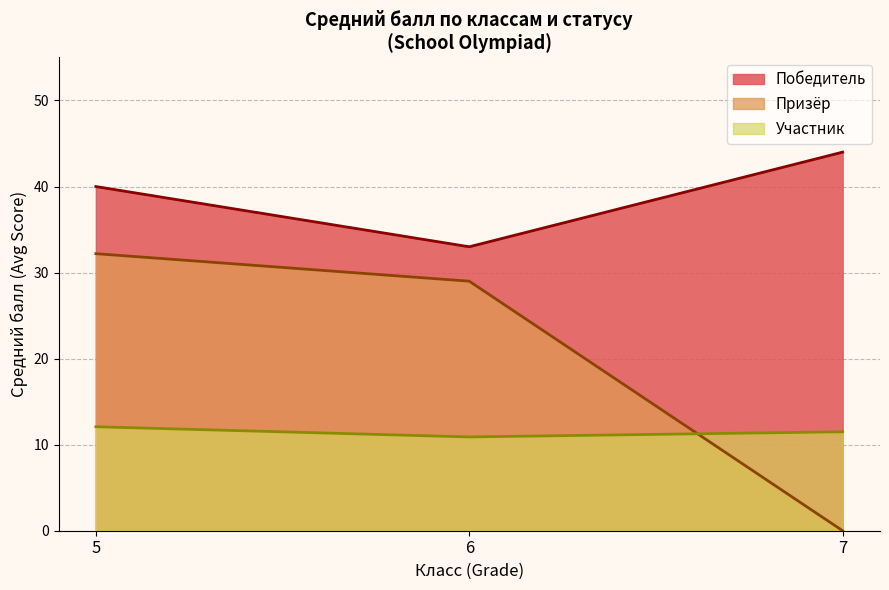

List the series in order of their peak value, highest first.

Победитель, Призёр, Участник